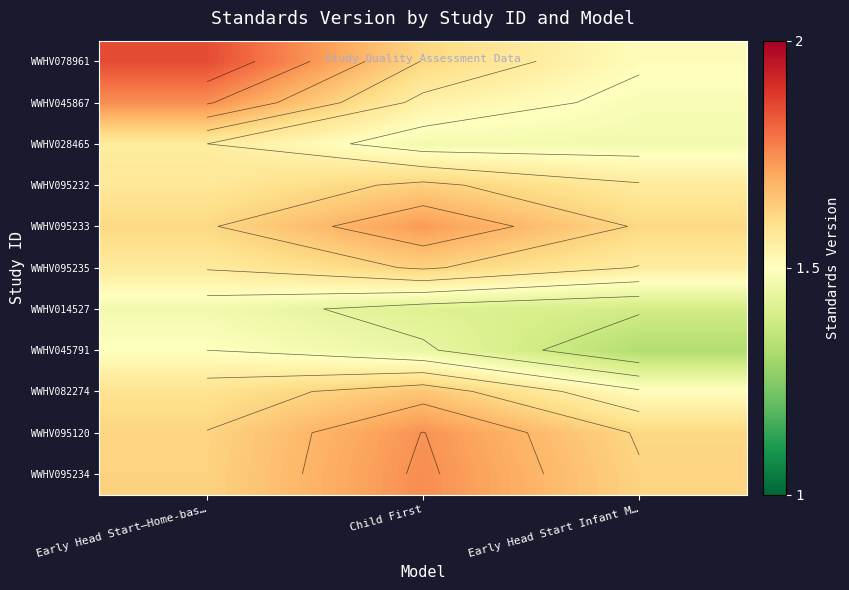

How many series are shown in this chart?

11